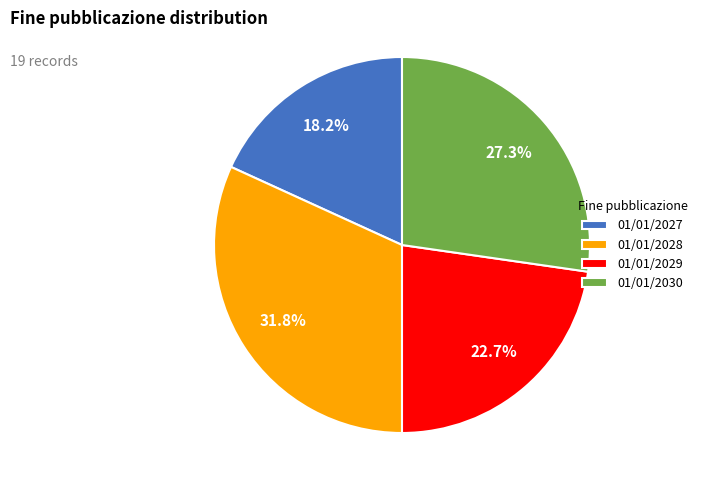

Which has a higher value, 01/01/2027 or 01/01/2028?

01/01/2028